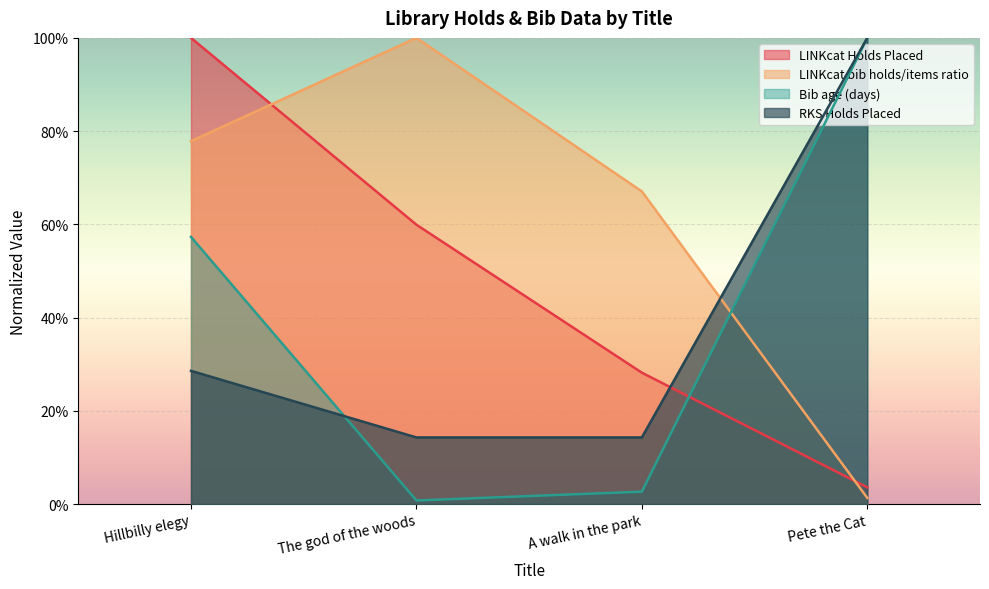

How many RKS Holds Placed values are between 0 and 1?

4